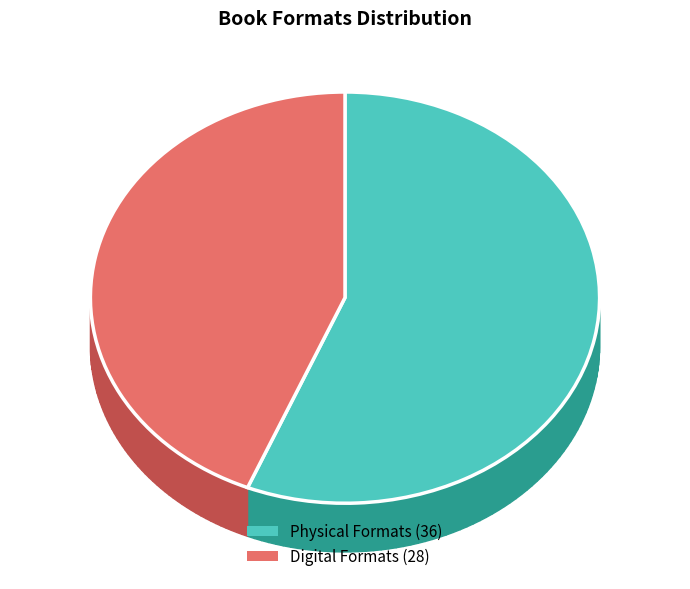

Does eBook represent more than half of the total?

No